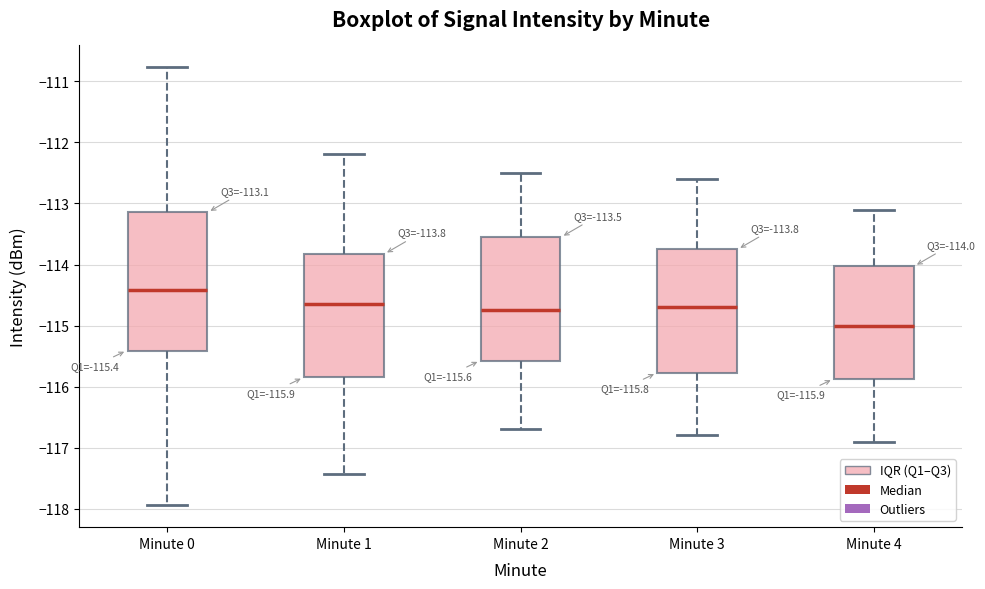

Which box has the lowest median line?

Minute 4